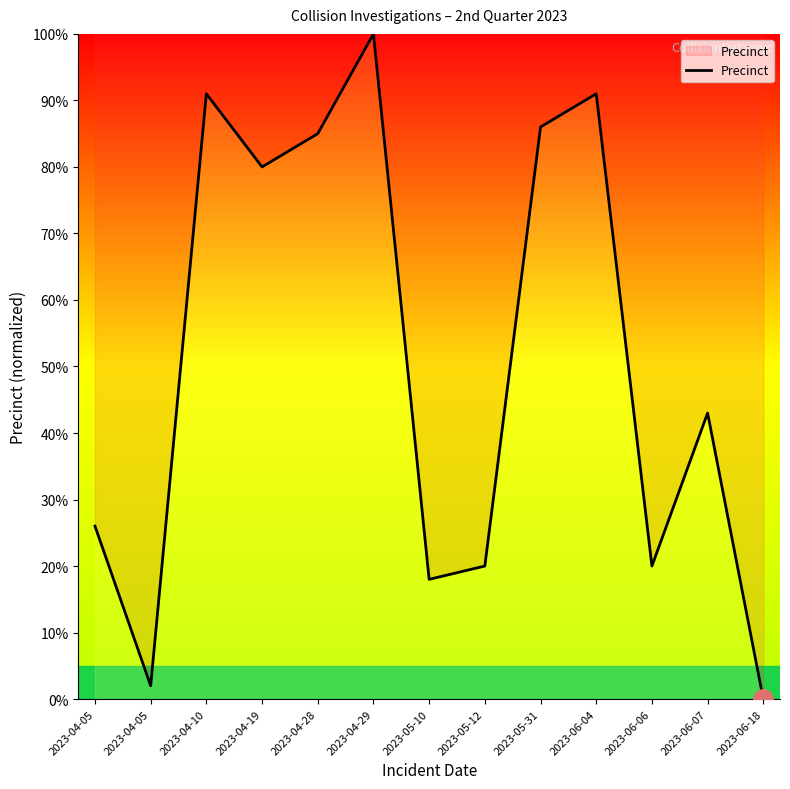

How many lines are shown in the chart?

1